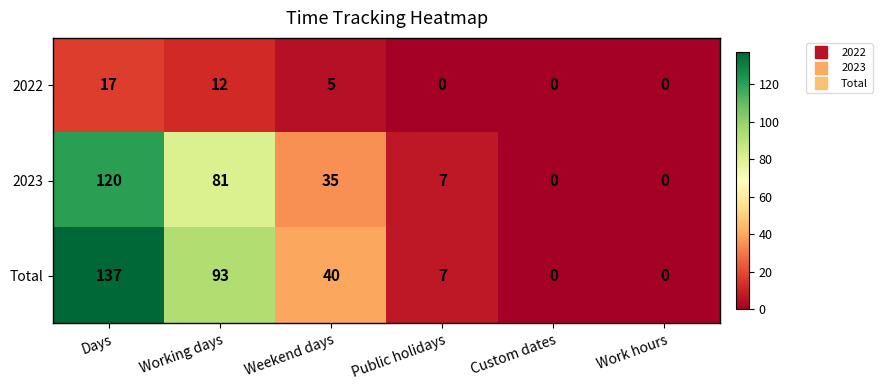

What is the sum of the 2023 values at Public holidays and Custom dates?

7